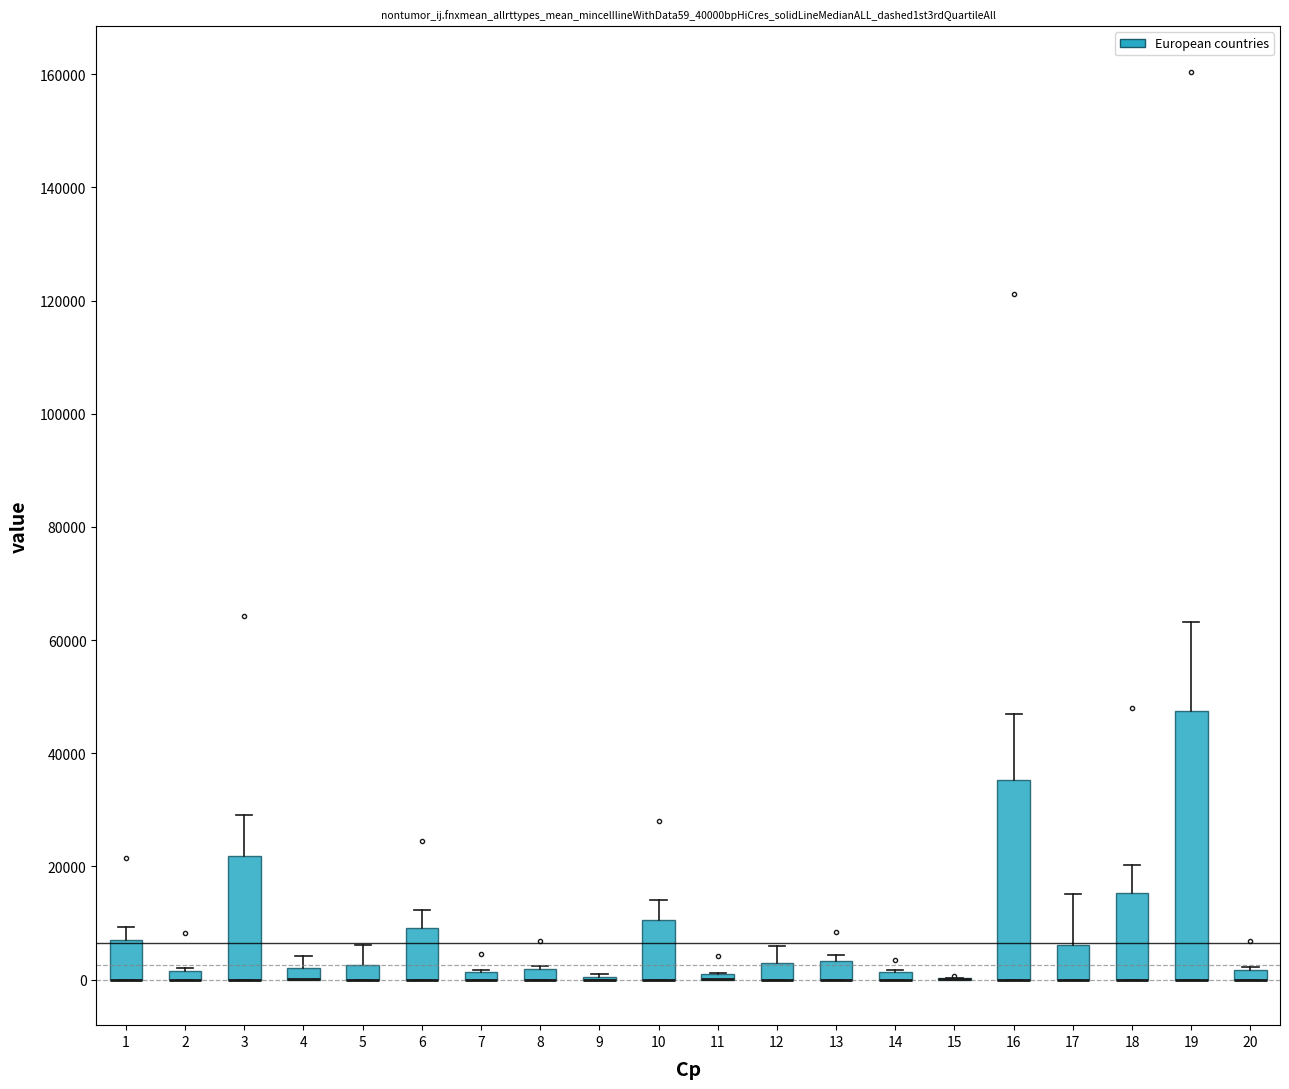

Which box is the tallest, from its lower edge to its upper edge?

19